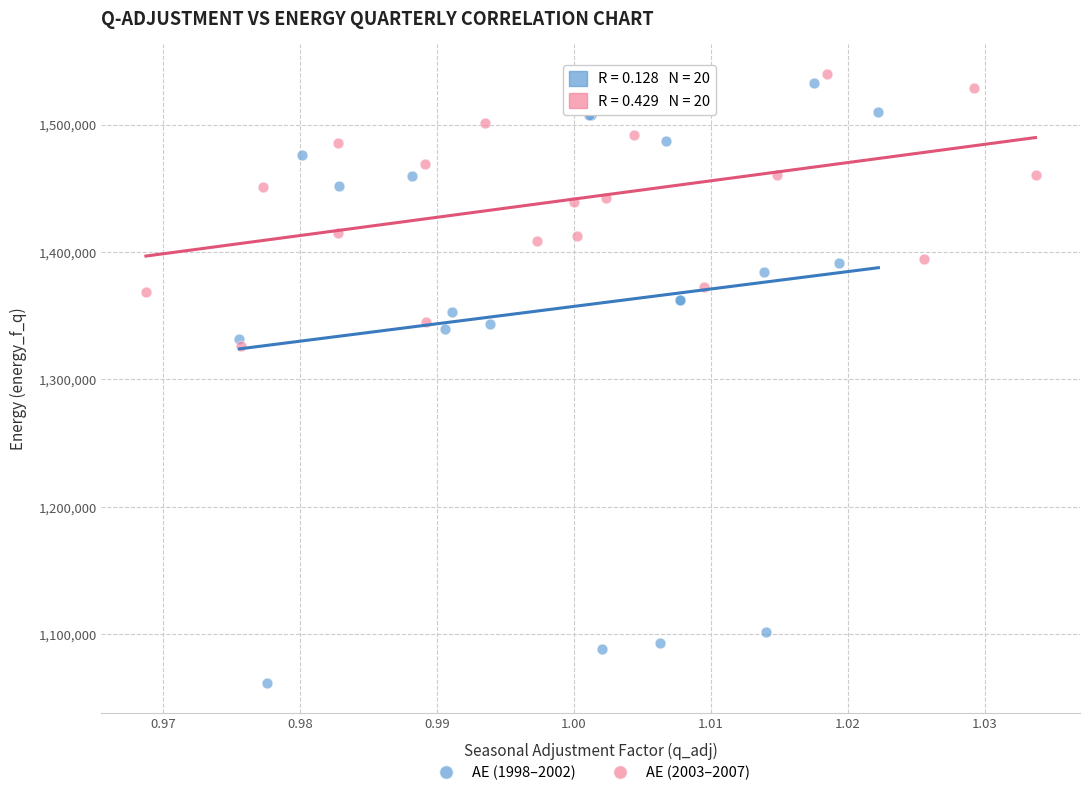

Which series has the largest Y range (max minus min)?

AE (1998–2002)